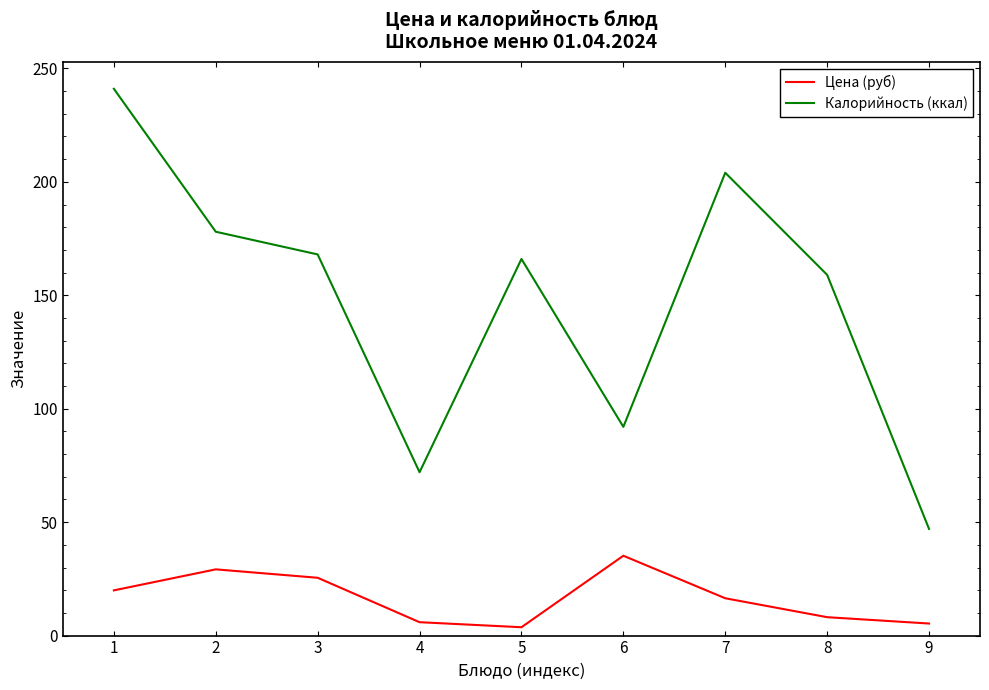

What is the highest value of the Цена (руб) series?

35.2